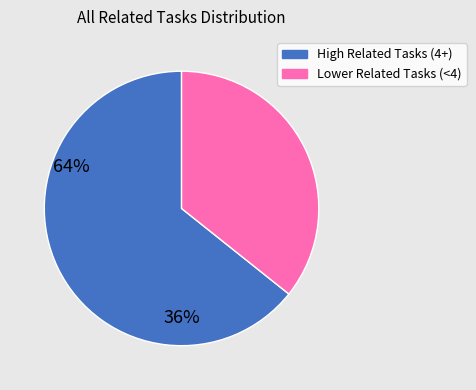

Is there any slice that represents more than half of the pie?

Yes